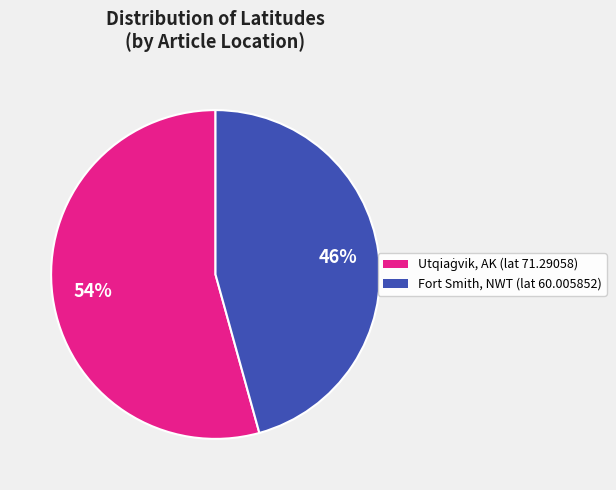

Does any single category account for the majority?

Yes